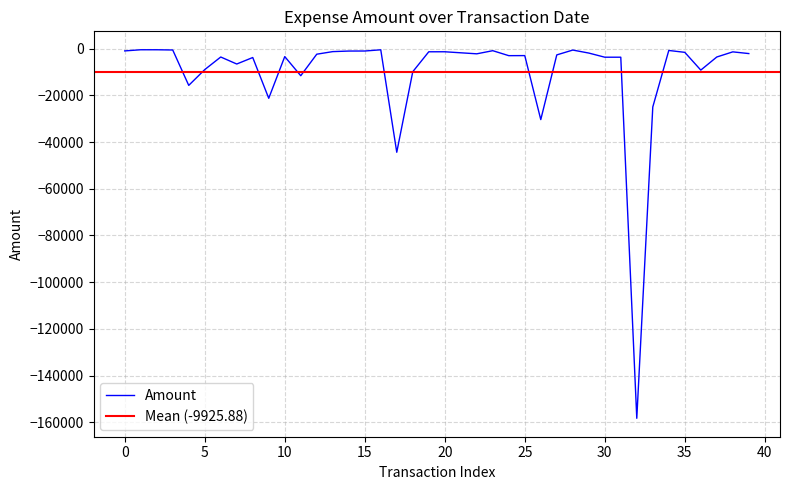

What is the minimum value for Amount?

-158301.2